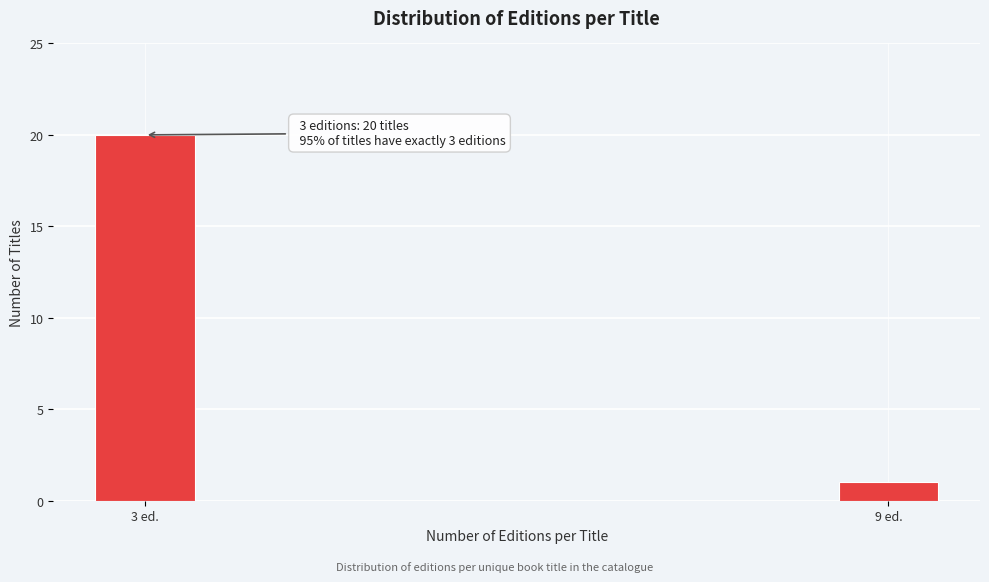

Reading left to right, extract all data points from this chart.

20	1